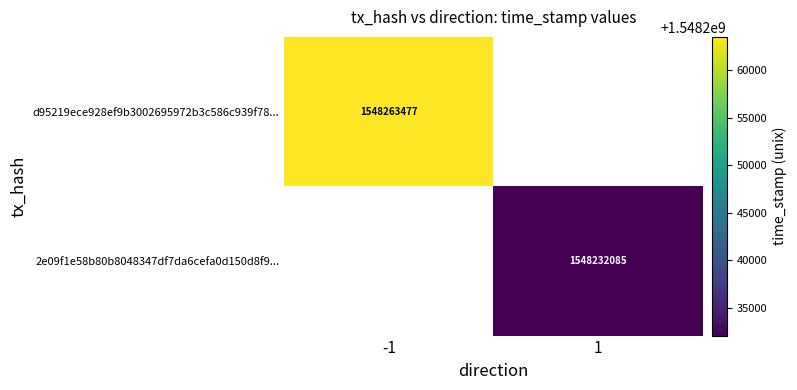

The 2e09f1e58b80b8048347df7da6cefa0d150d8f9... series shows 1548232085 at 1. True or false?

True